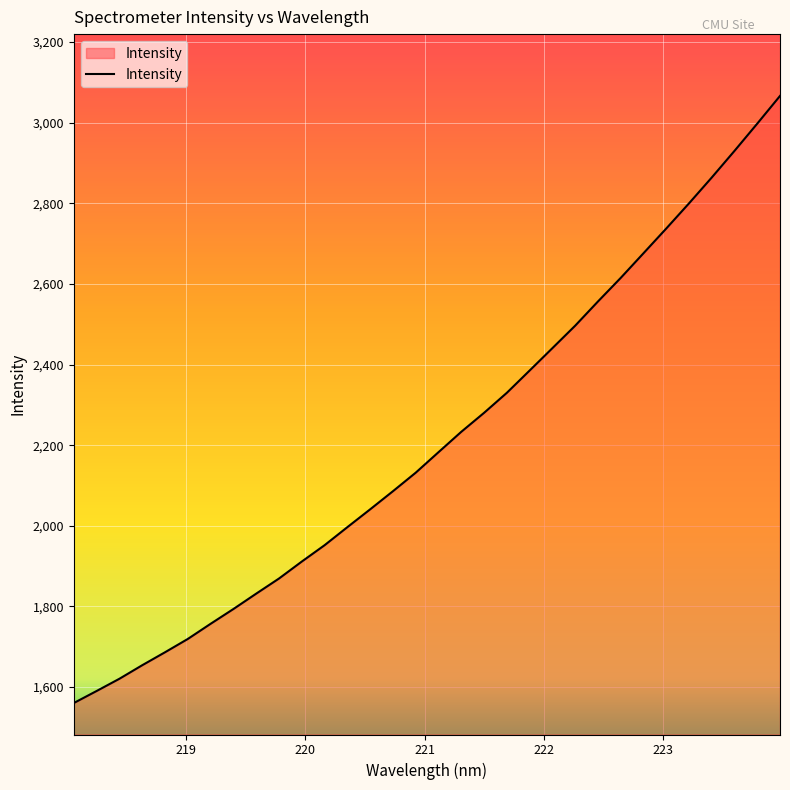

What is the smallest value displayed?

1560.6